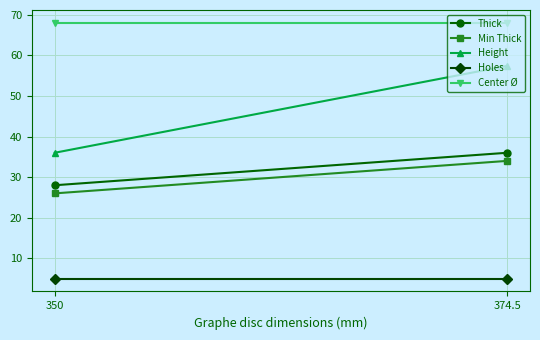

What is the approximate value of Min Thick at 374.5?

34.0